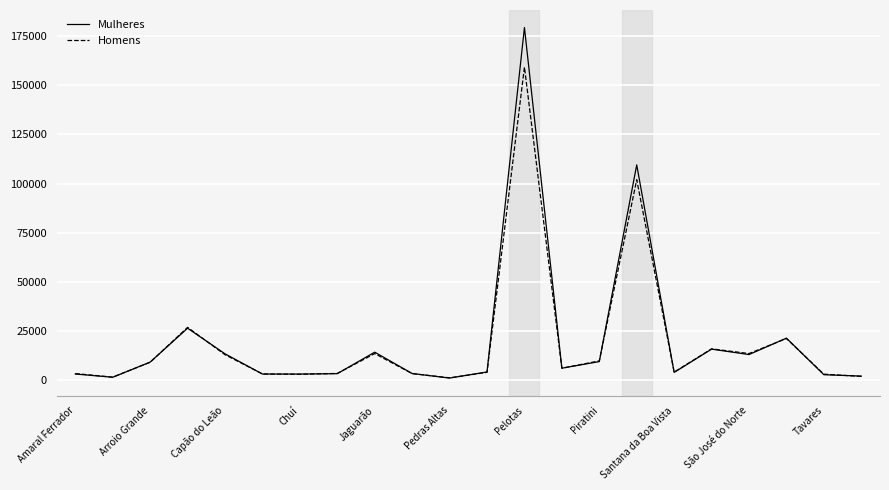

What is the highest value of the Homens series?

159304